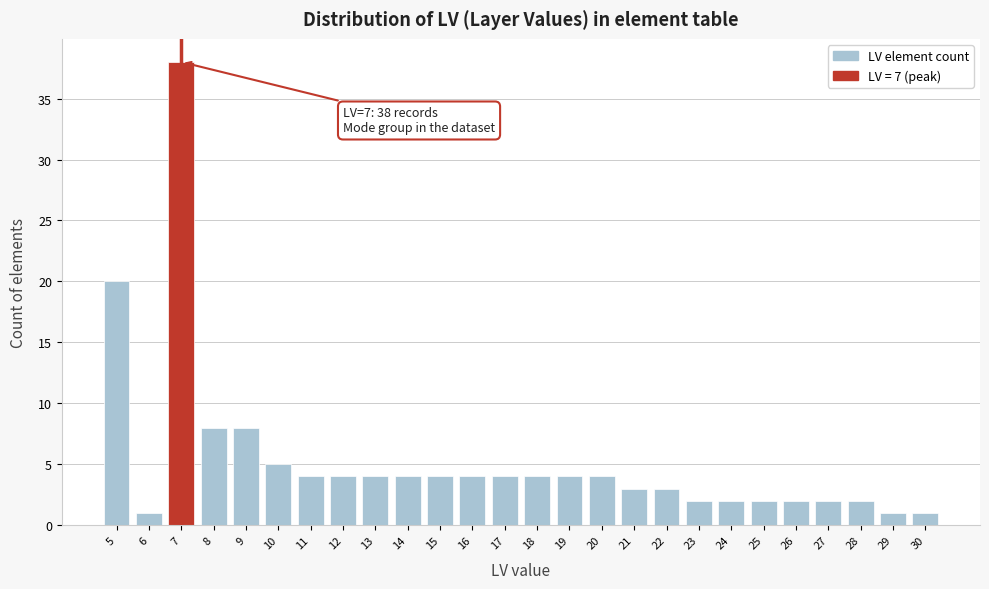

Reading left to right, transcribe all the data shown in this chart.

5=20	6=1	7=38	8=8	9=8	10=5	11=4	12=4	13=4	14=4	15=4	16=4	17=4	18=4	19=4	20=4	21=3	22=3	23=2	24=2	25=2	26=2	27=2	28=2	29=1	30=1